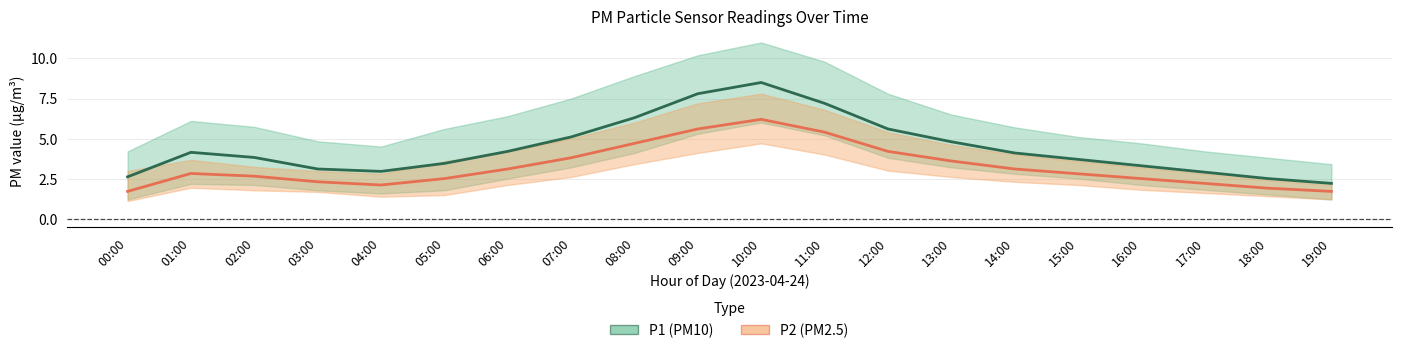

True or false: P1 (PM10) has a value of 1.4 at 03:00.

False